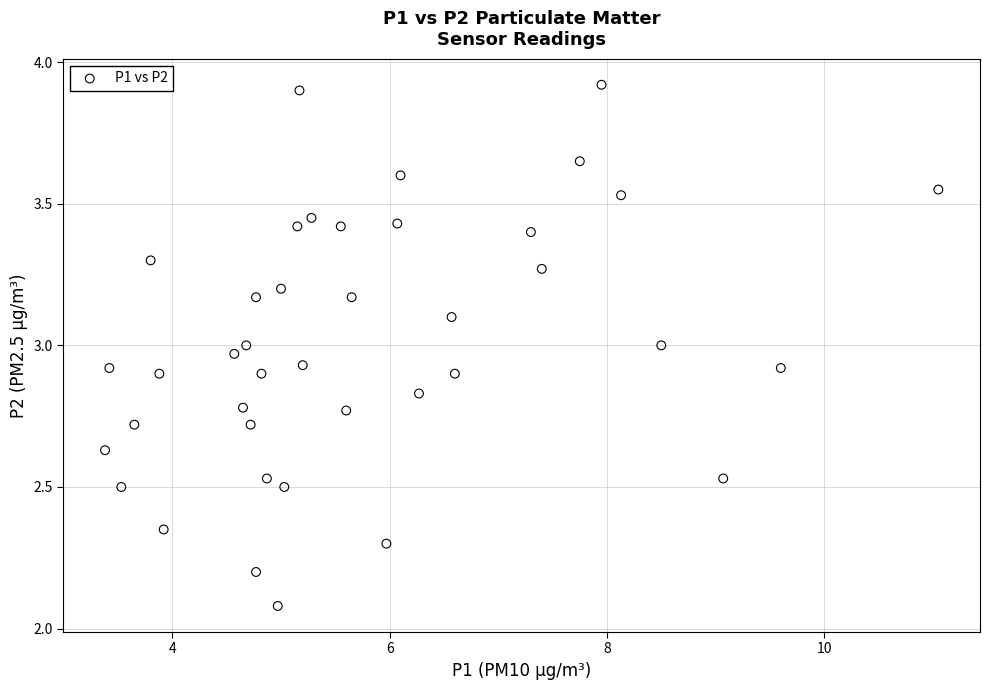

What is the range of X values (max minus min)?

7.7